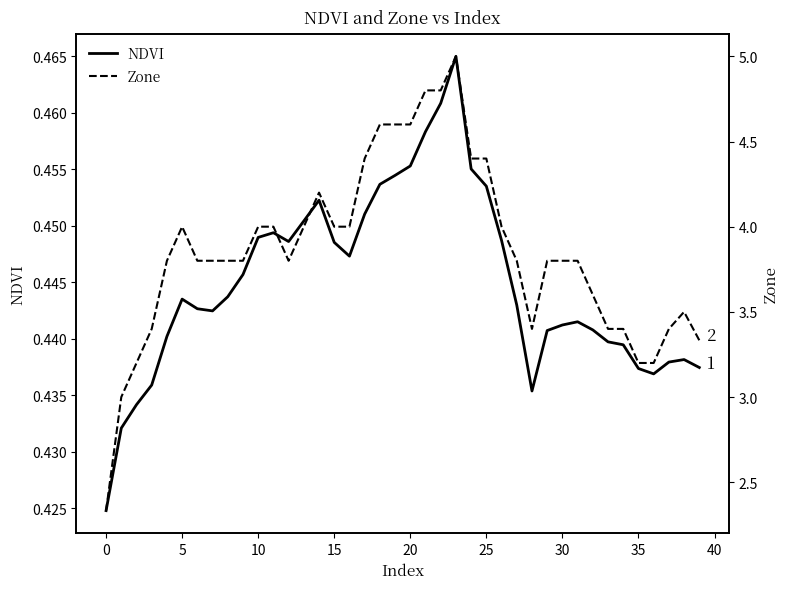

What is the sum of all NDVI values?

17.8